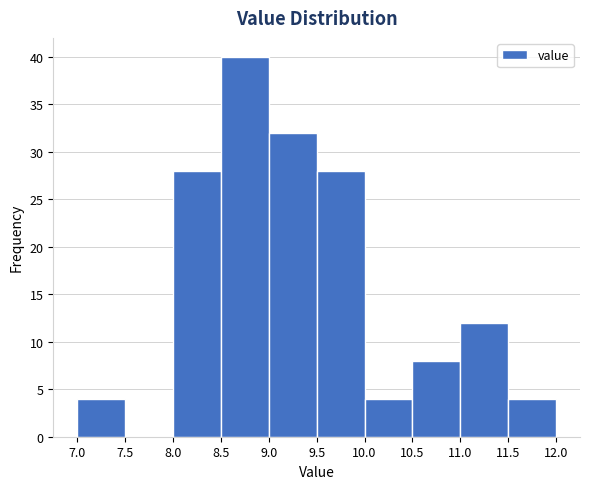

Over which range of the x-axis is the bar tallest?

8.5 to 9.0